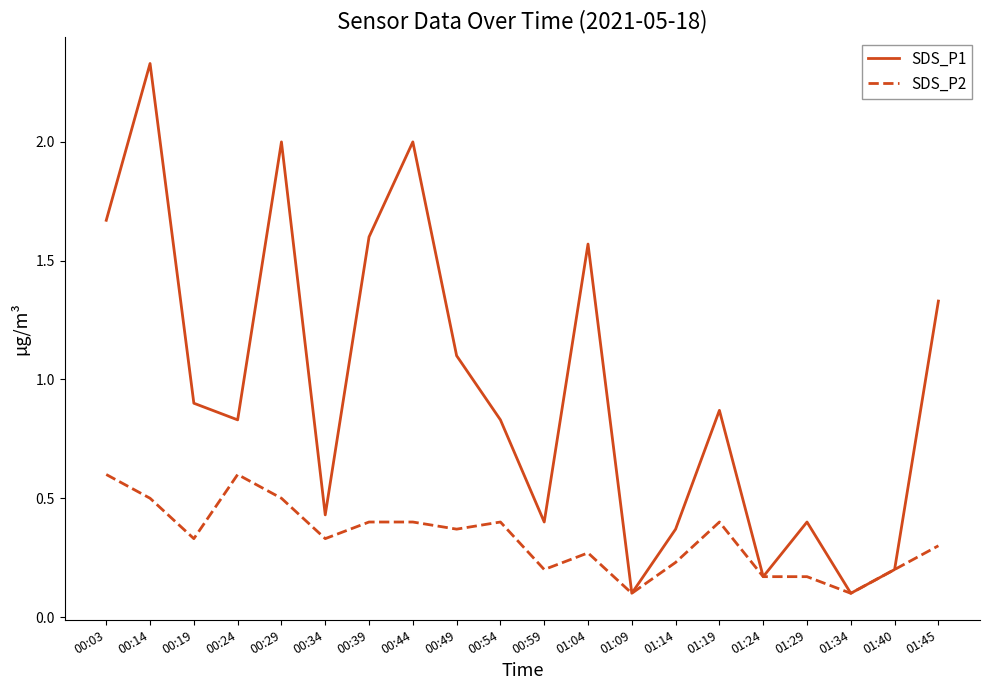

Is the value of SDS_P2 at 00:03 greater than the value of SDS_P1 at 00:39?

No